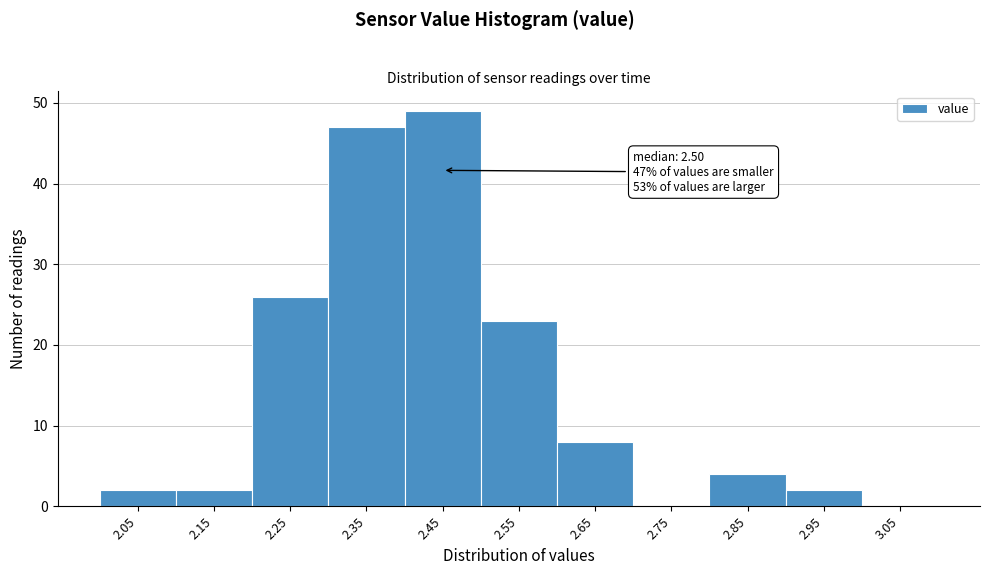

Reading left to right, what are all the values shown in this chart?

2.05=2	2.15=2	2.25=26	2.35=47	2.45=49	2.55=23	2.65=8	2.75=0	2.85=4	2.95=2	3.05=0